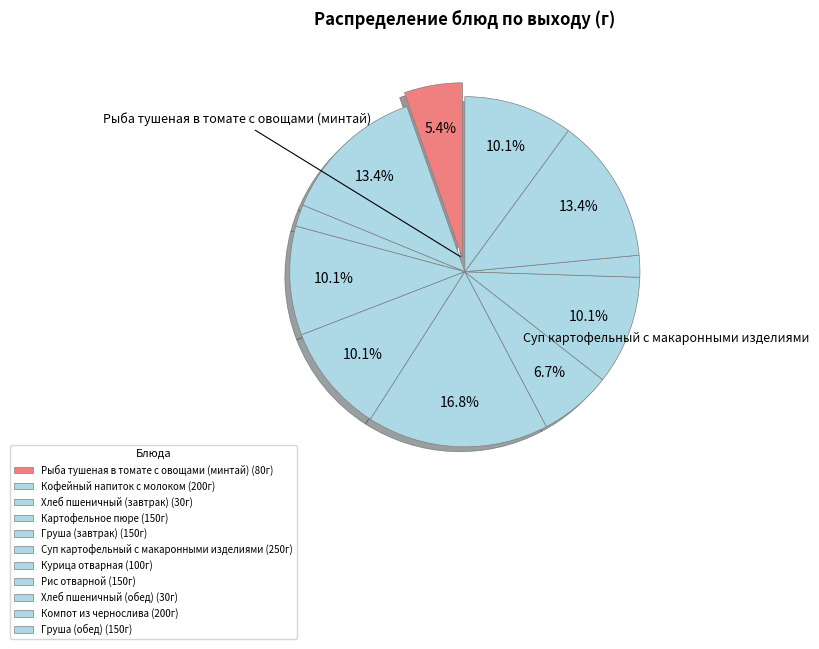

How many slices are in this pie chart?

11